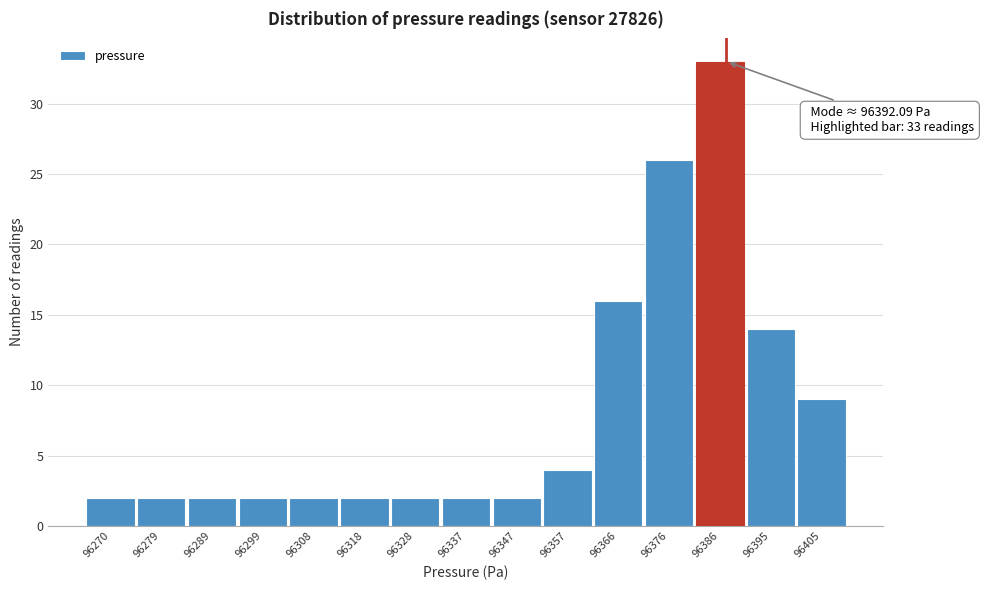

Reading right to left, list all the values displayed in this chart.

9	14	33	26	16	4	2	2	2	2	2	2	2	2	2